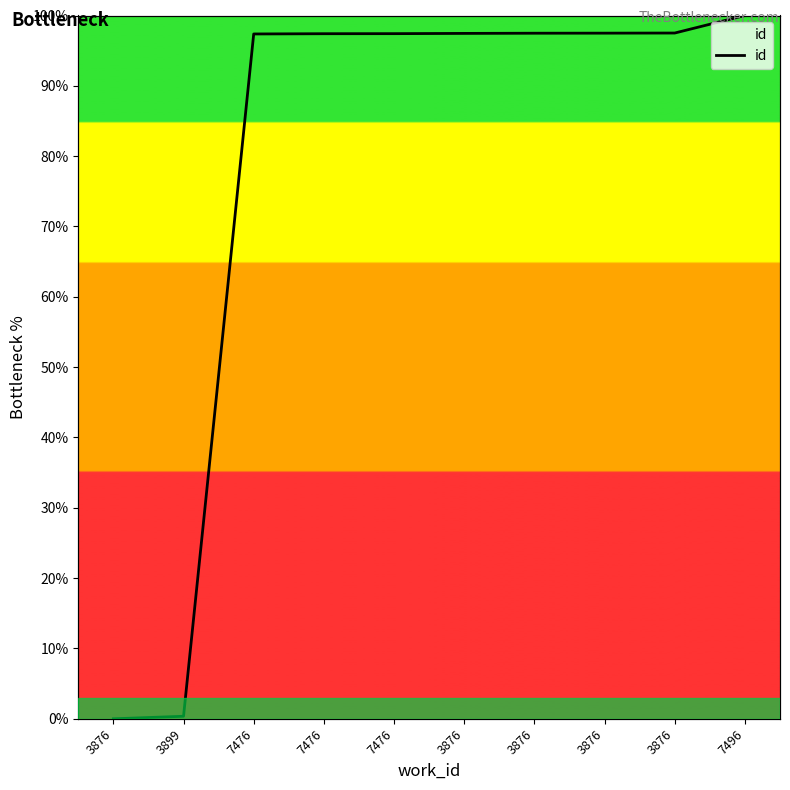

List the labels in order of value, largest first.

7496, 3876, 3876, 3876, 3876, 7476, 7476, 7476, 3899, 3876